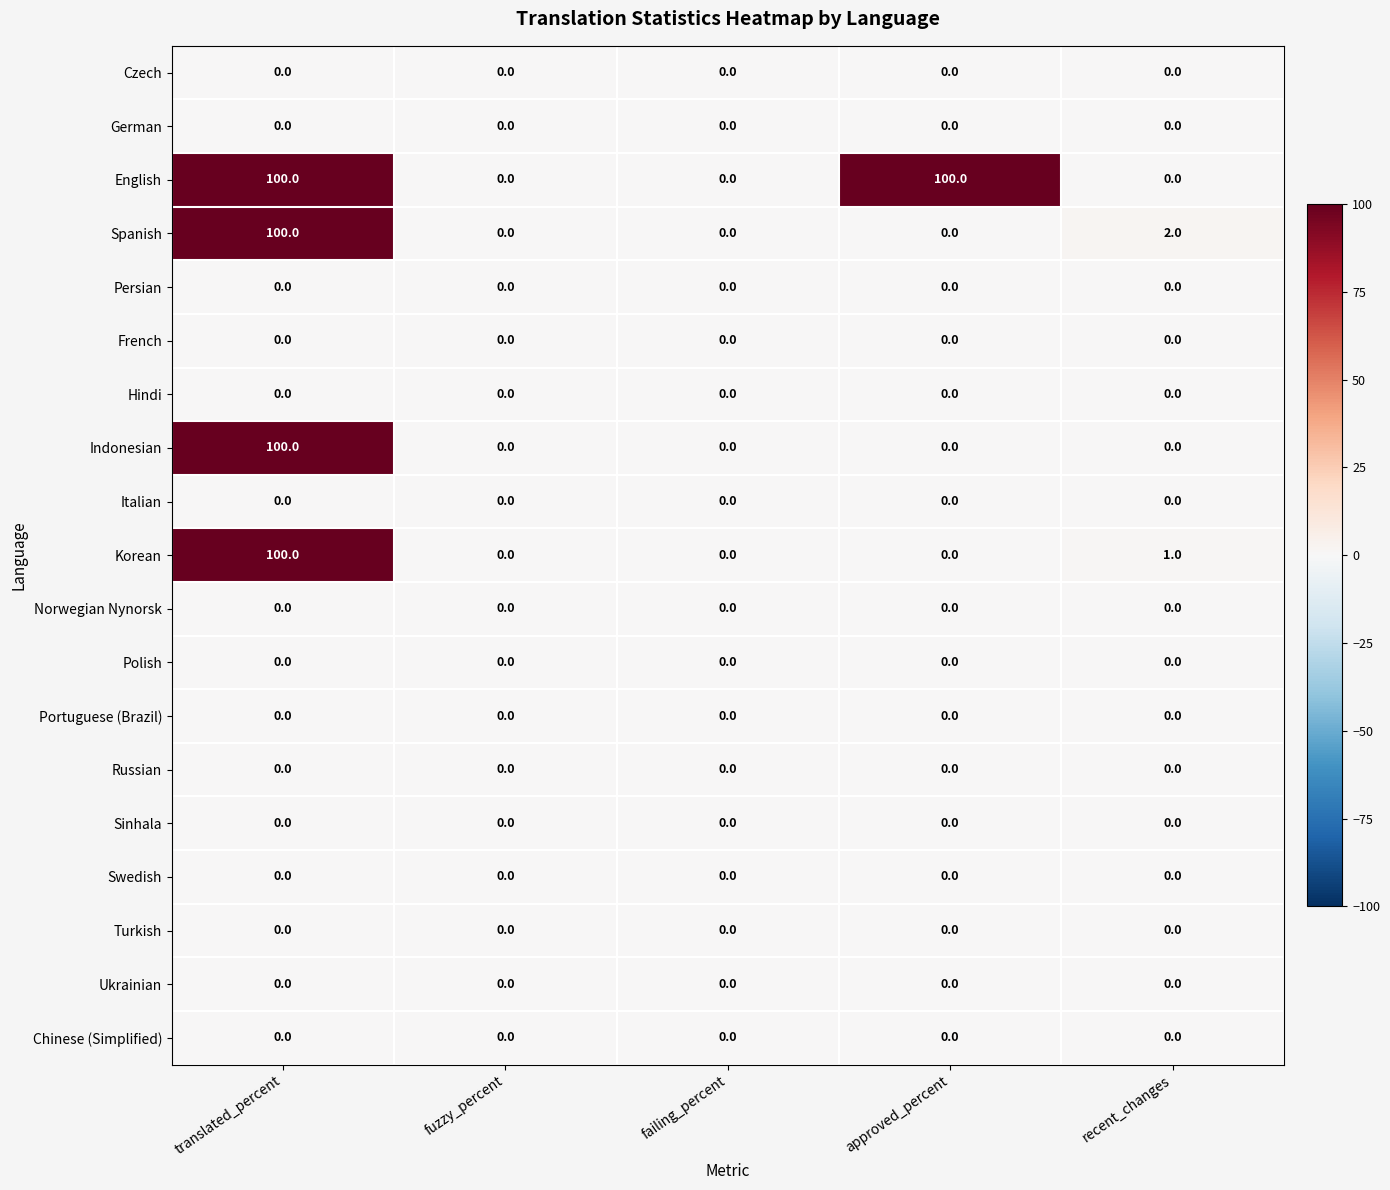

Which series has the largest total across all categories?

English